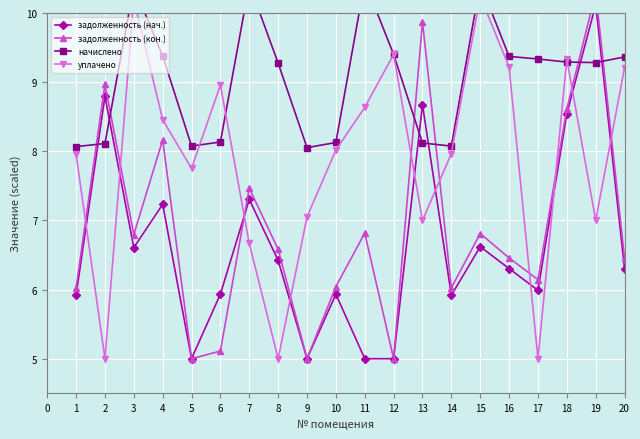

What are all the series names shown in the legend?

zadolzhennost, zadolzhennost2, nachisleno, uplacheno